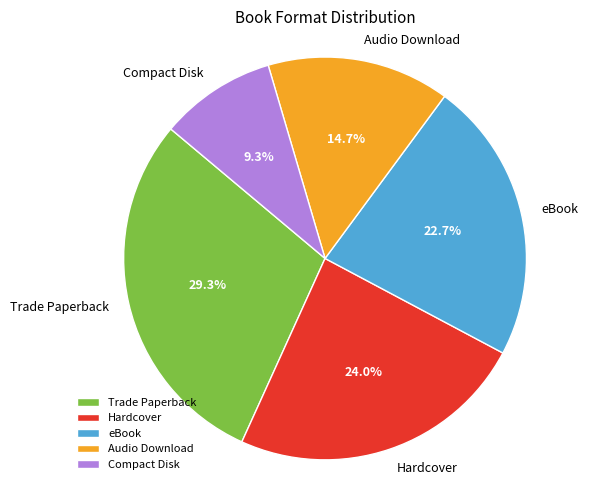

What is the ratio of the value at Hardcover to the value at Trade Paperback?

0.8